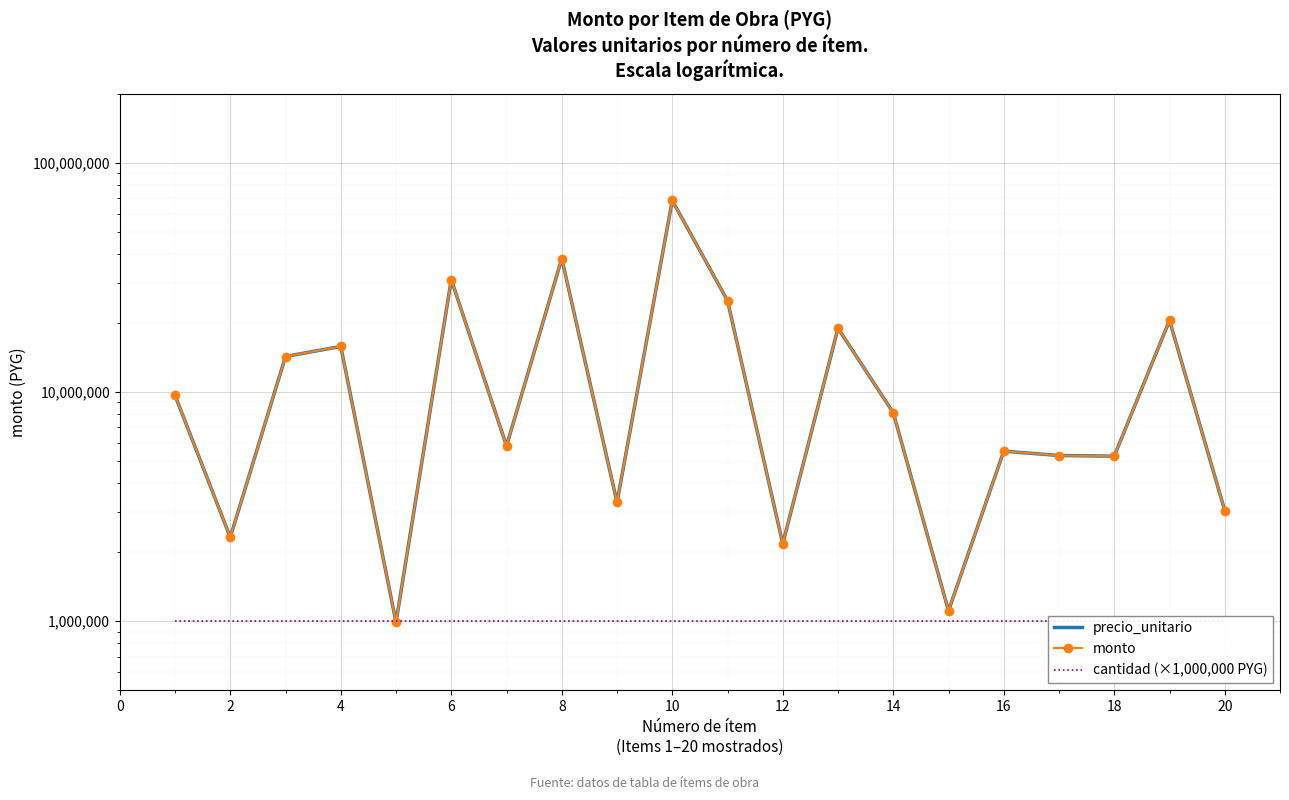

List the series in order of their peak value, lowest first.

cantidad (×1,000,000 PYG), precio_unitario, monto